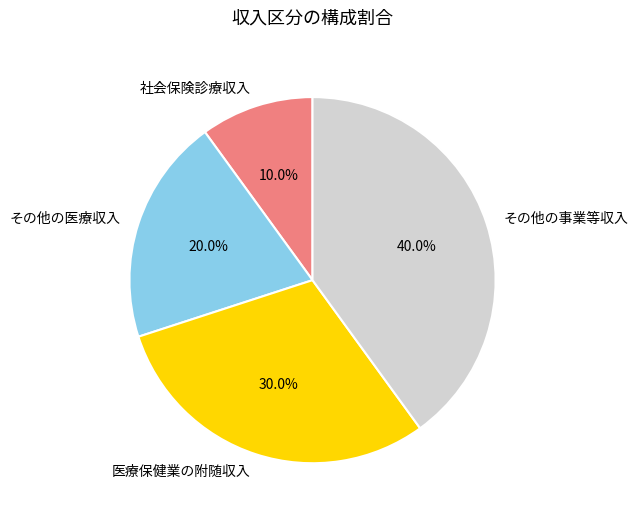

Between 医療保健業の附随収入 and 社会保険診療収入, which is larger?

医療保健業の附随収入